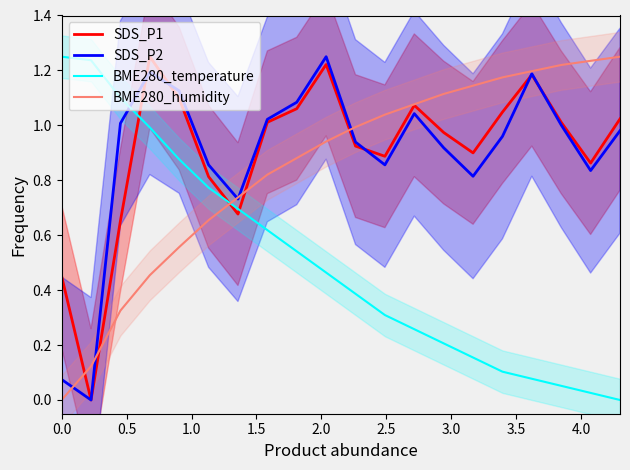

What is the difference between the second highest and minimum values in the SDS_P2 series?

1.2